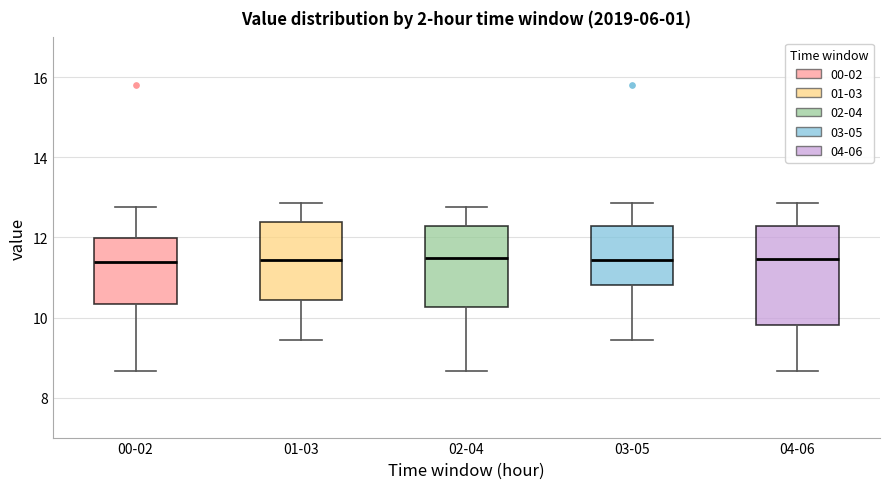

Which box is the tallest, from its lower edge to its upper edge?

04-06